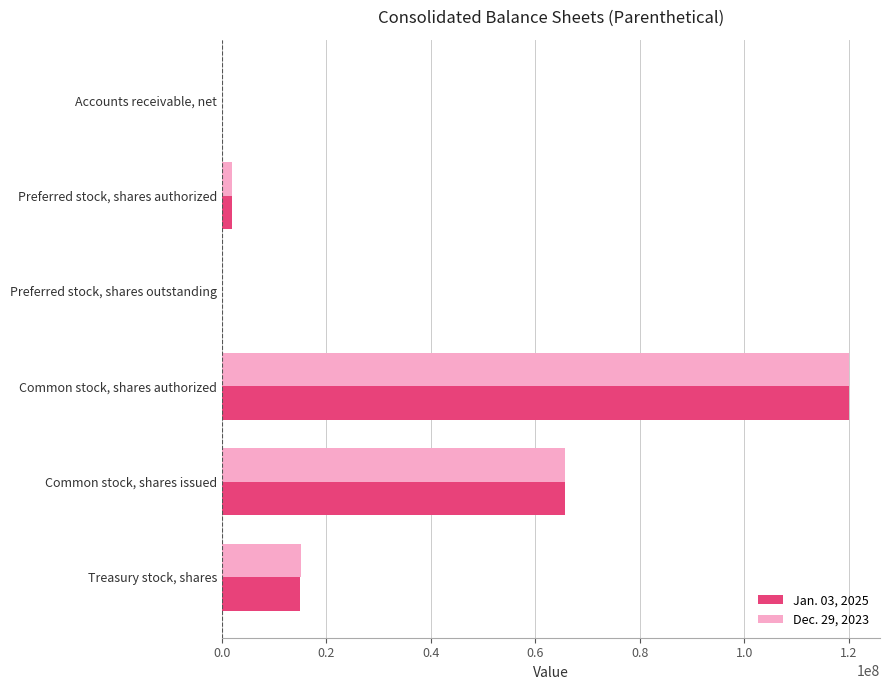

At which category does the chart reach its peak across all series?

Common stock, shares authorized